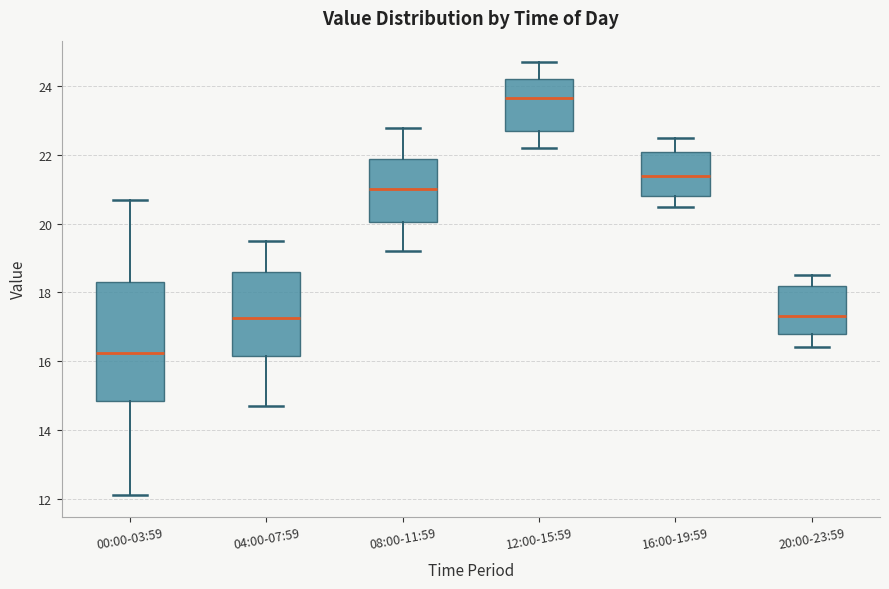

Reading left to right, read every box against the y-axis: the position of its median line, the range the box covers, and the ends of its whiskers. The values are not printed on the chart, so give them approximately, as read against the axis.

00:00-03:59: median 16.2, box 14.8 to 18.4, whiskers 12.2 to 20.8
04:00-07:59: median 17.2, box 16.2 to 18.6, whiskers 14.8 to 19.6
08:00-11:59: median 21.0, box 20.0 to 21.8, whiskers 19.2 to 22.8
12:00-15:59: median 23.6, box 22.8 to 24.2, whiskers 22.2 to 24.8
16:00-19:59: median 21.4, box 20.8 to 22.2, whiskers 20.6 to 22.6
20:00-23:59: median 17.4, box 16.8 to 18.2, whiskers 16.4 to 18.6